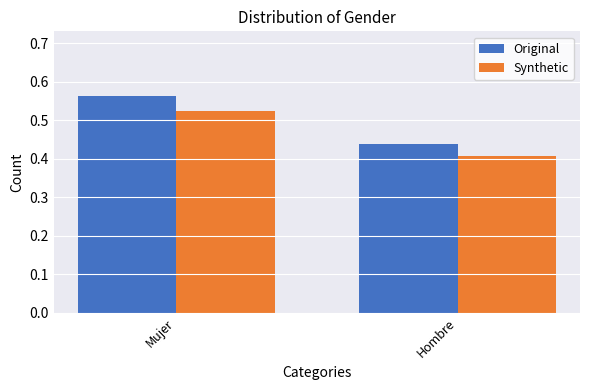

What is the difference between the Synthetic values at Hombre and Mujer?

0.1